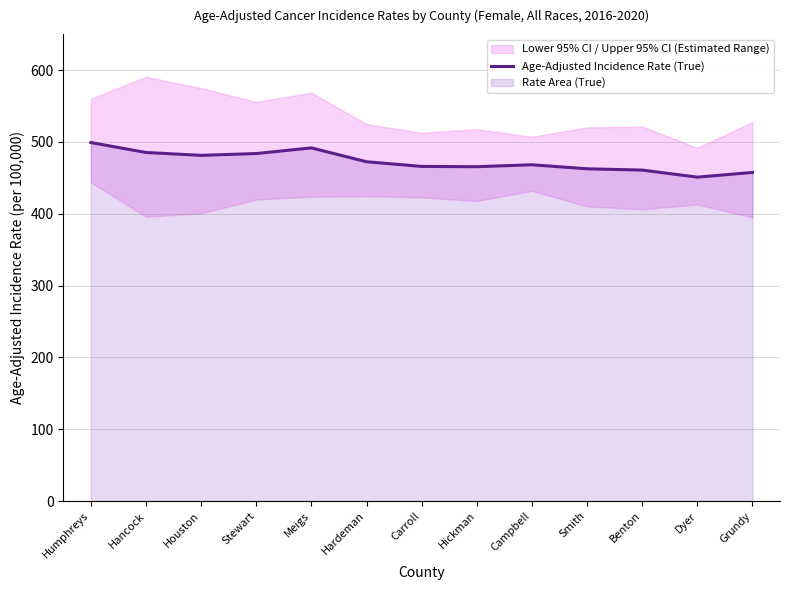

What is the label of the 12th point from the left?

Dyer